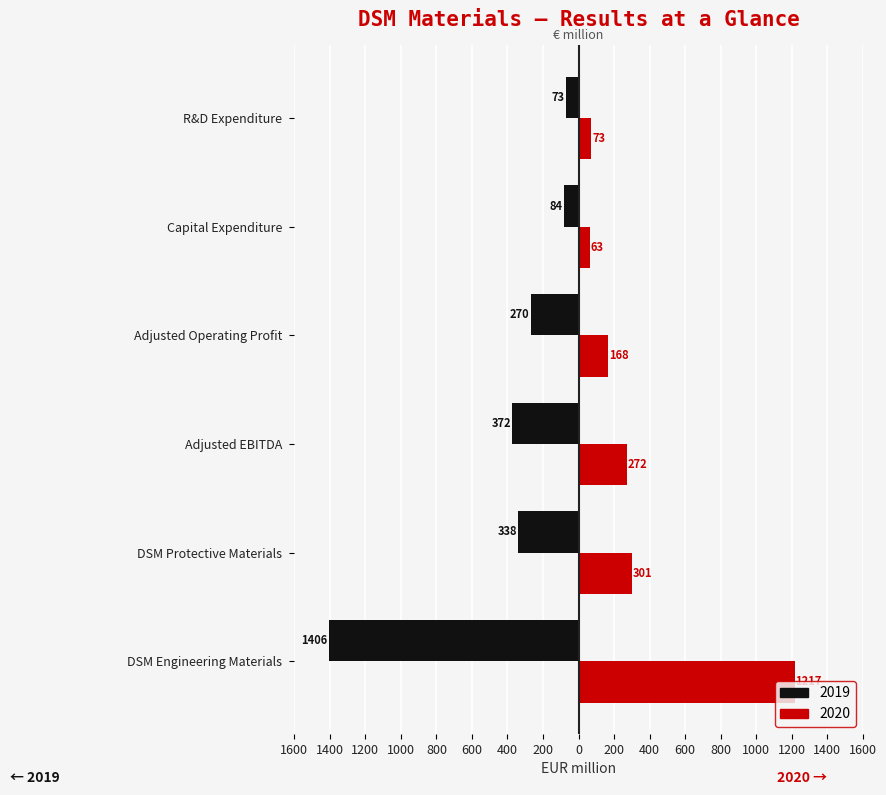

Between Adjusted Operating Profit and Adjusted EBITDA, which is larger?

Adjusted EBITDA